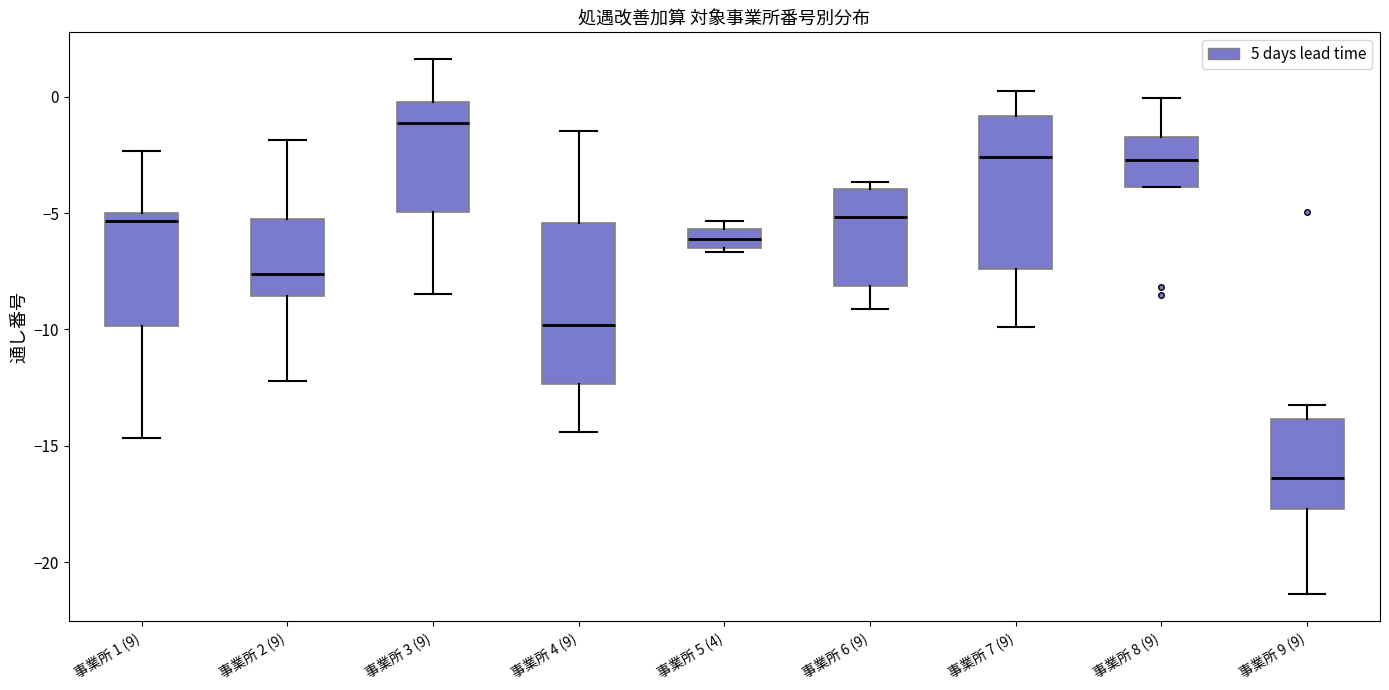

Which box's median line is the lowest?

事業所 9 (9)